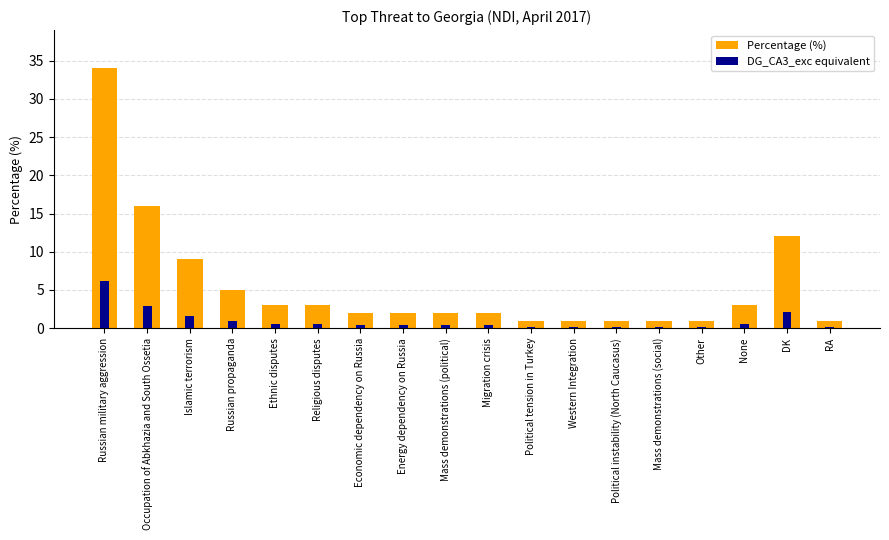

At which category does the chart reach its minimum across all series?

Political tension in Turkey